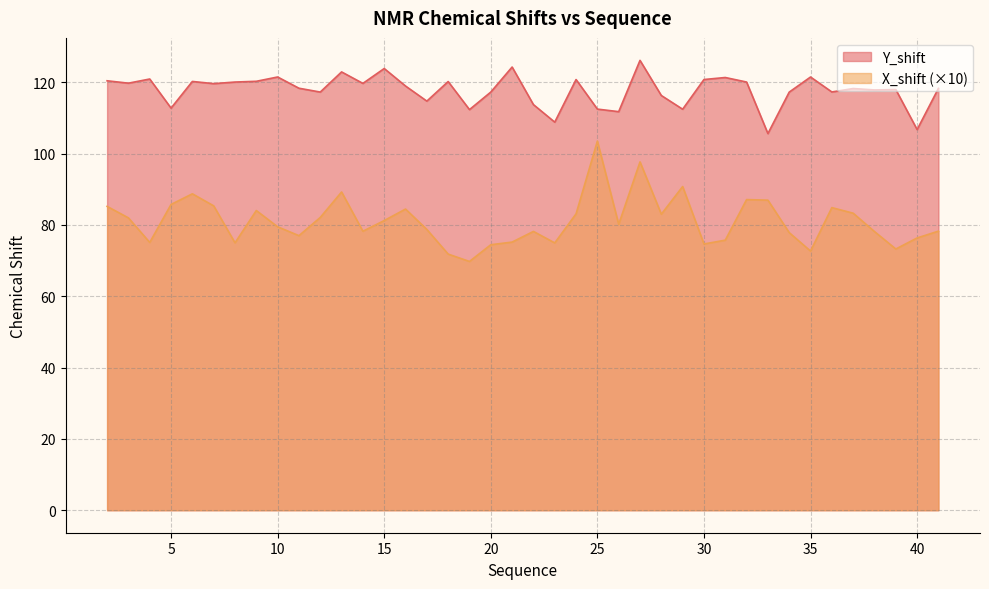

Where is the first local maximum for X_shift?

6